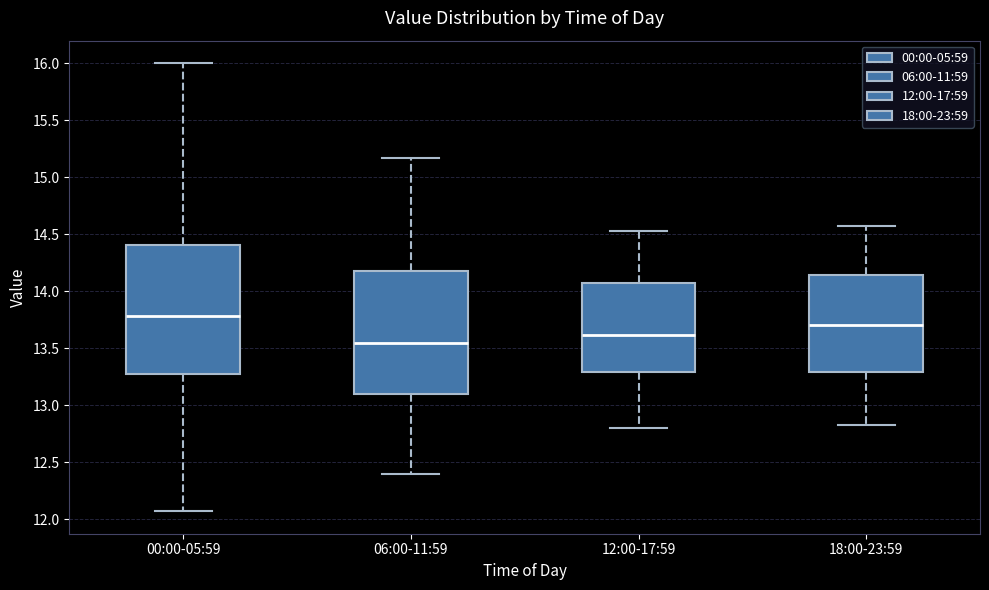

Which box has the highest median line?

00:00-05:59